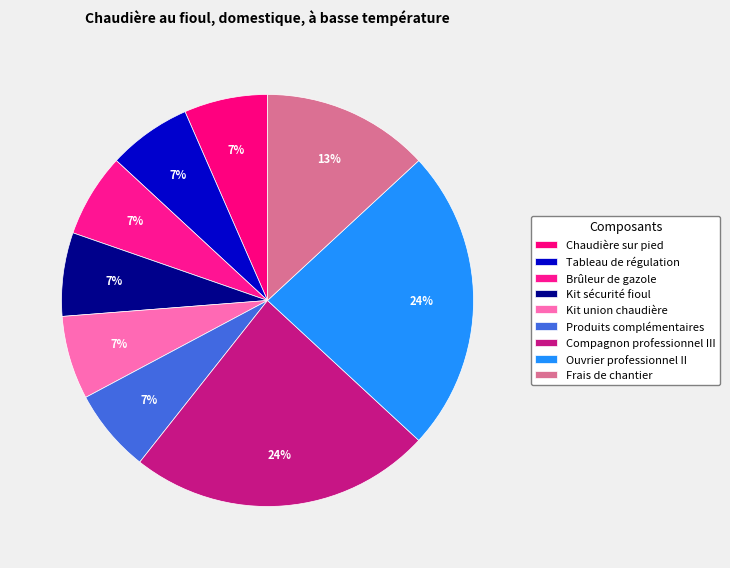

Which category has the smallest portion of the pie?

Chaudière sur pied